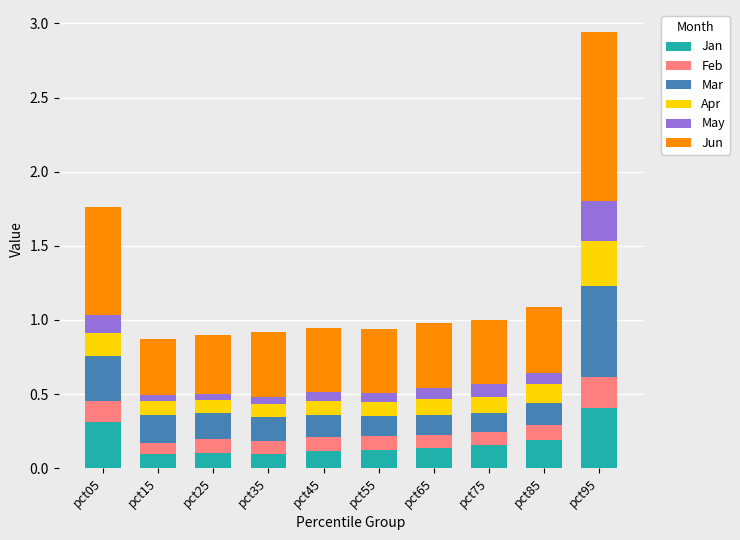

At which category is the sum across all series the highest?

pct95